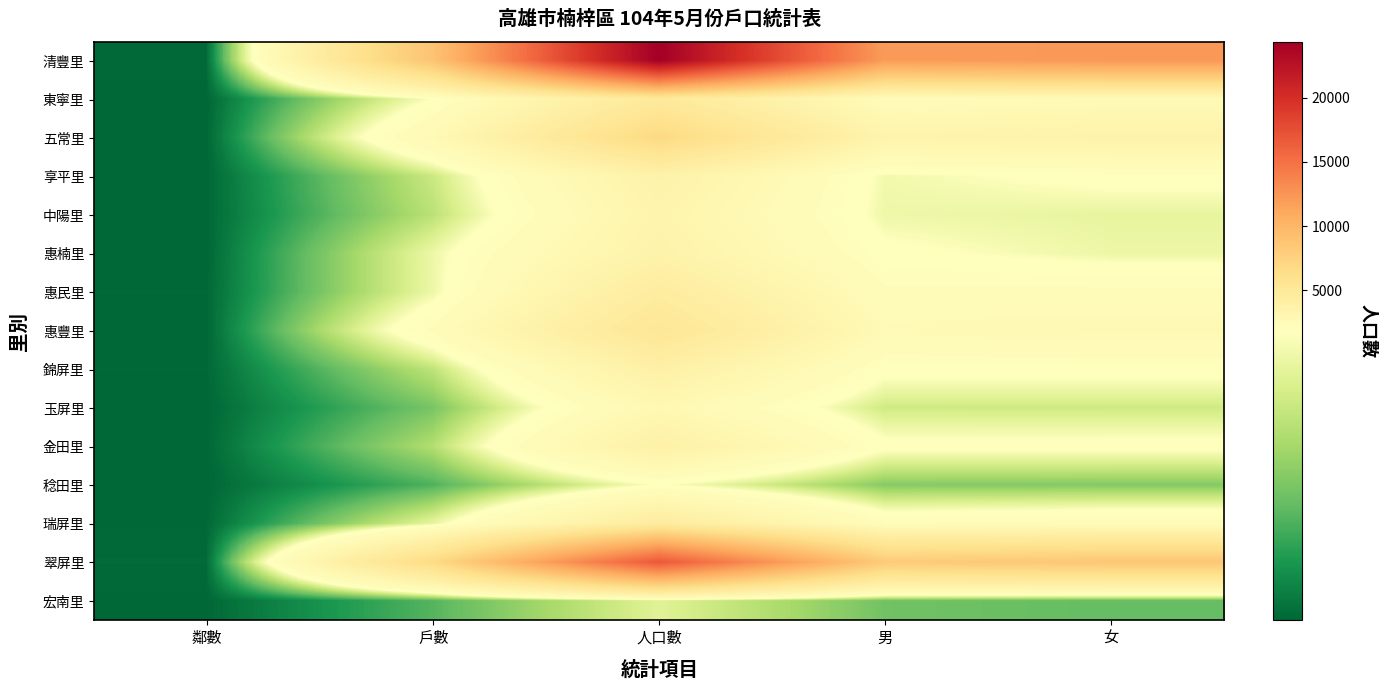

What is the difference between the highest and lowest values at 人口數?

22780